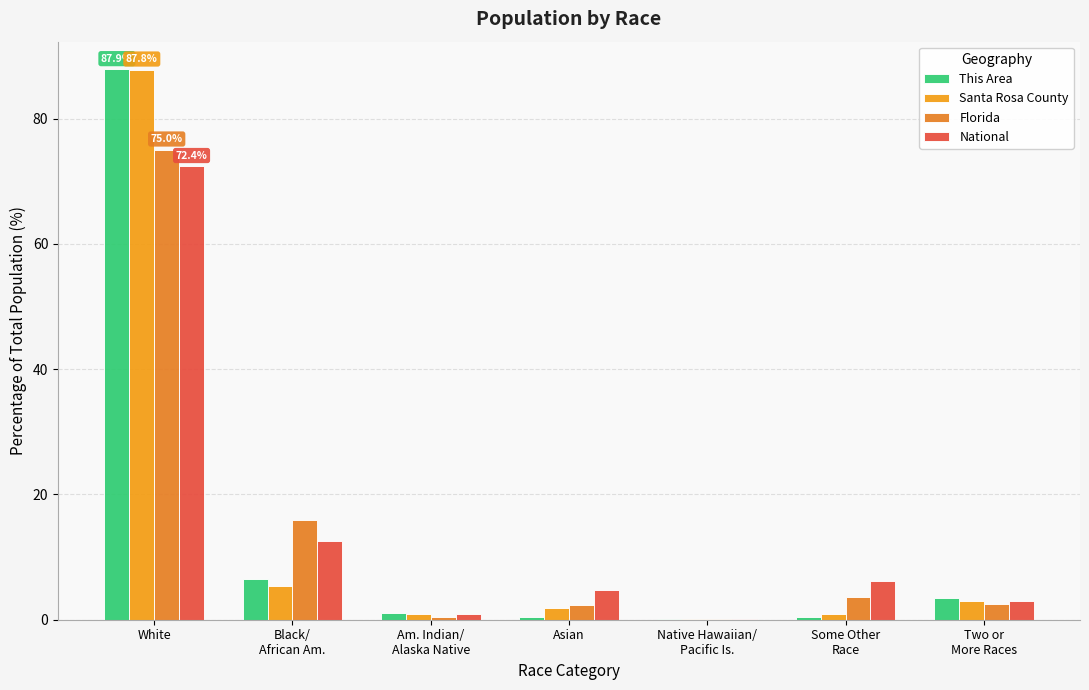

At which label does National first exceed 4?

White